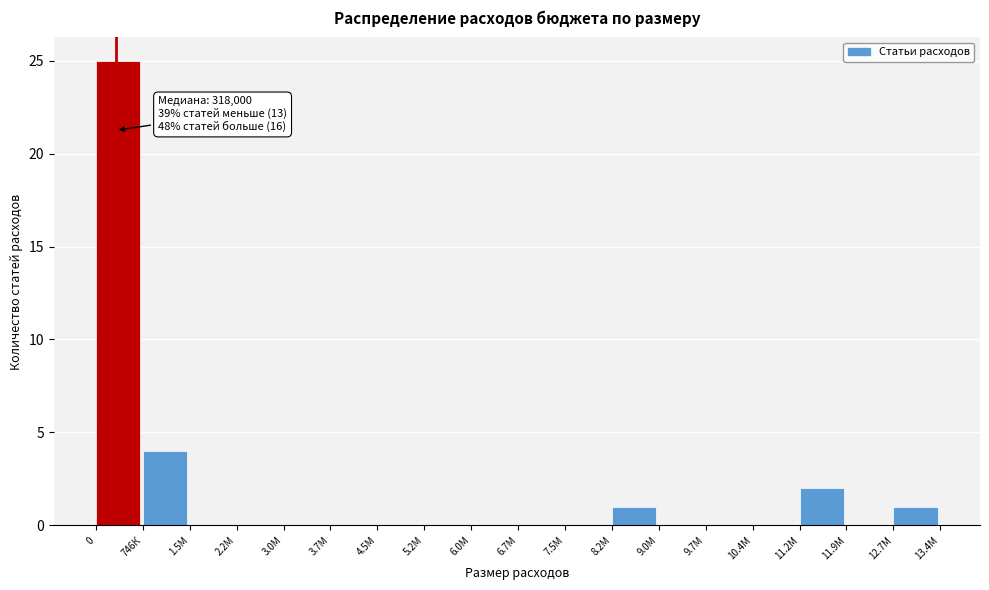

Reading left to right, list all the values displayed in this chart.

0=25	746К=4	1.5М=0	2.2М=0	3.0М=0	3.7М=0	4.5М=0	5.2М=0	6.0М=0	6.7М=0	7.5М=0	8.2М=1	9.0М=0	9.7М=0	10.4М=0	11.2М=2	11.9М=0	12.7М=1